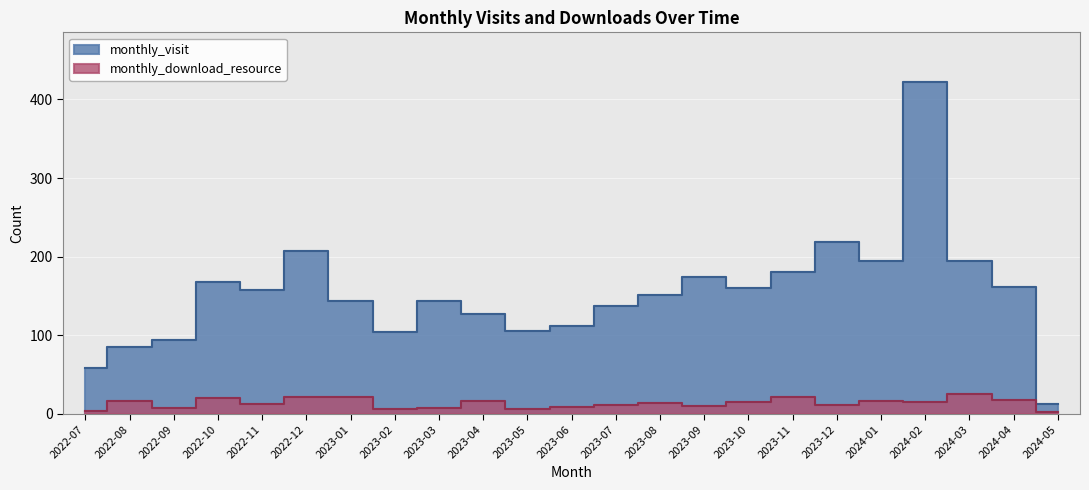

What is the value of the monthly_download_resource point at the 3rd from the left?

8